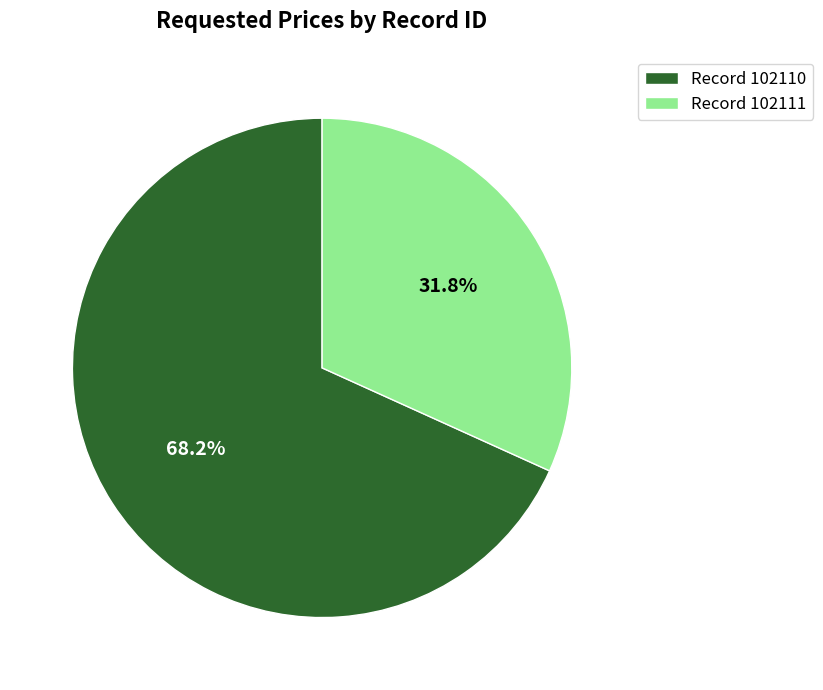

What percentage do Record 102110 and Record 102111 together represent?

100.0%